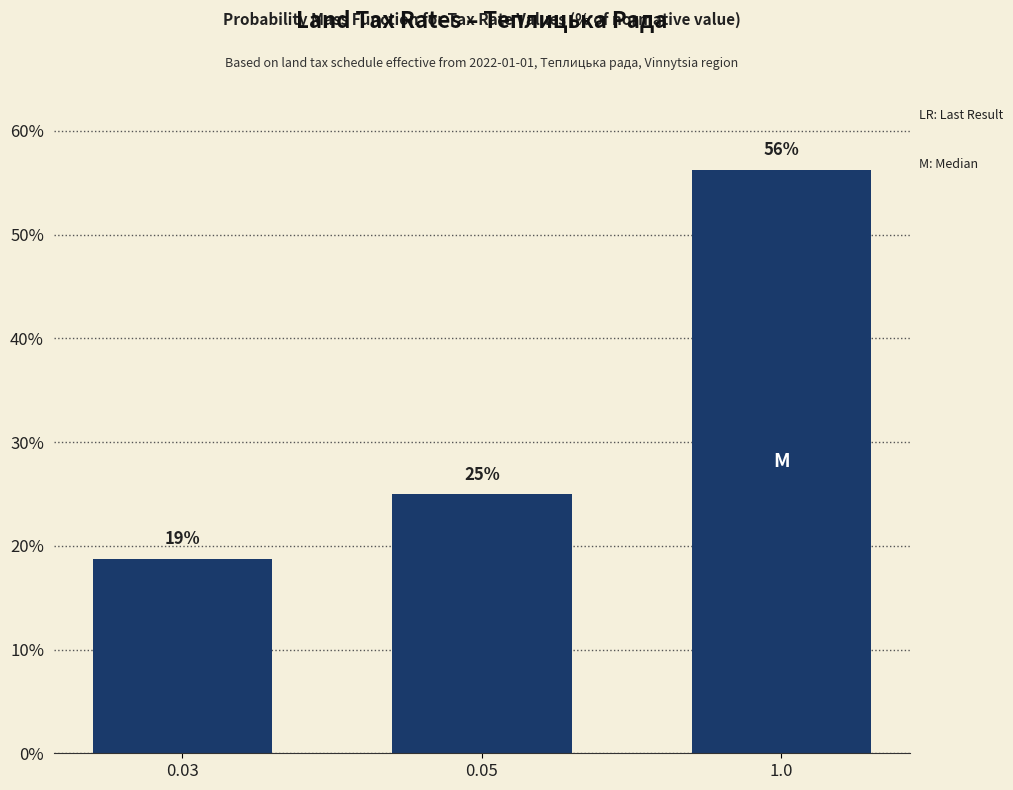

What is the smallest value displayed?

18.8